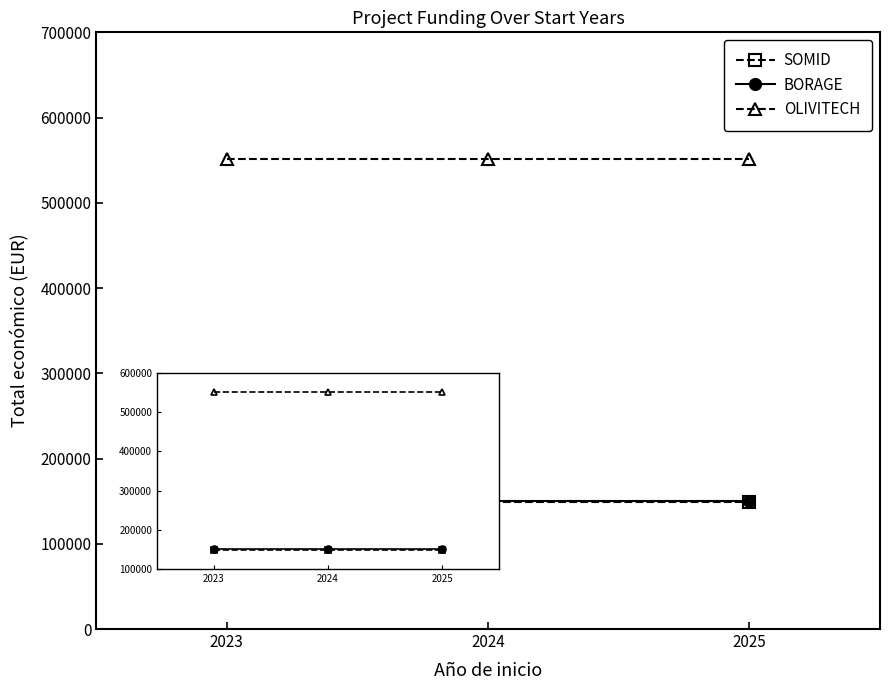

At how many categories does at least one series exceed 264640?

3